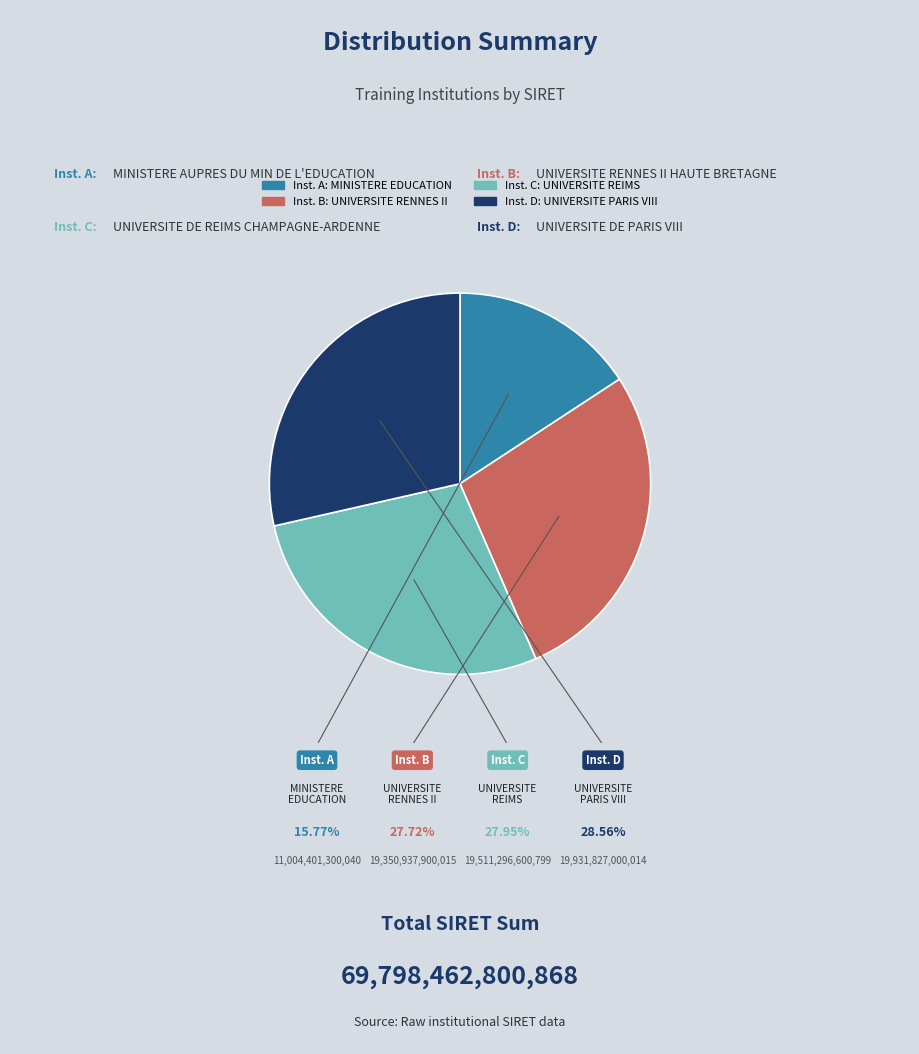

Is there any slice that represents more than half of the pie?

No